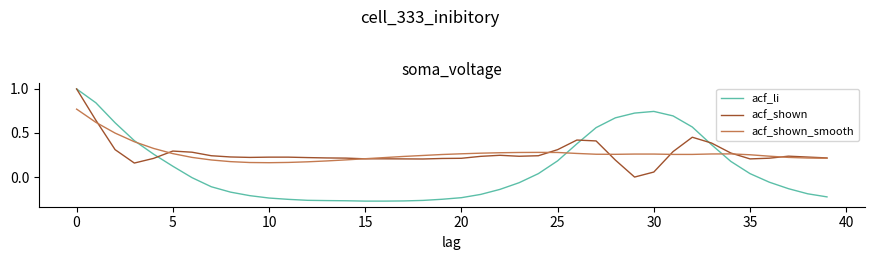

Which series has the widest spread of values?

acf_li